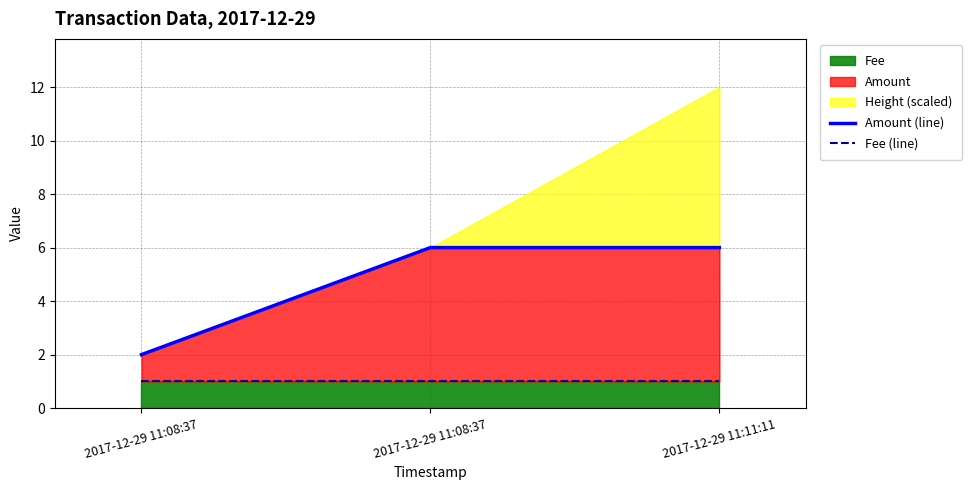

Read the Fee (line) value at 2017-12-29 11:11:11.

1